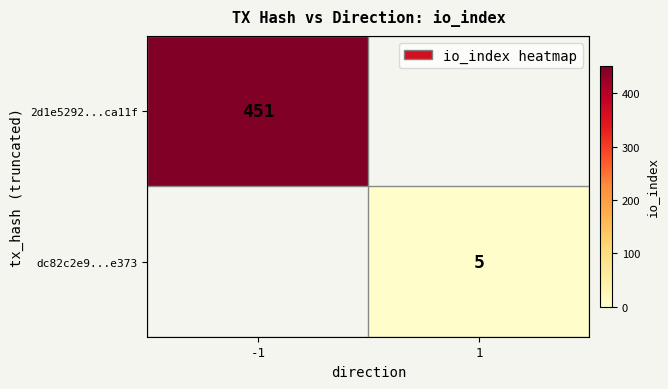

Is it true that 2d1e5292...ca11f equals 228 at -1?

False